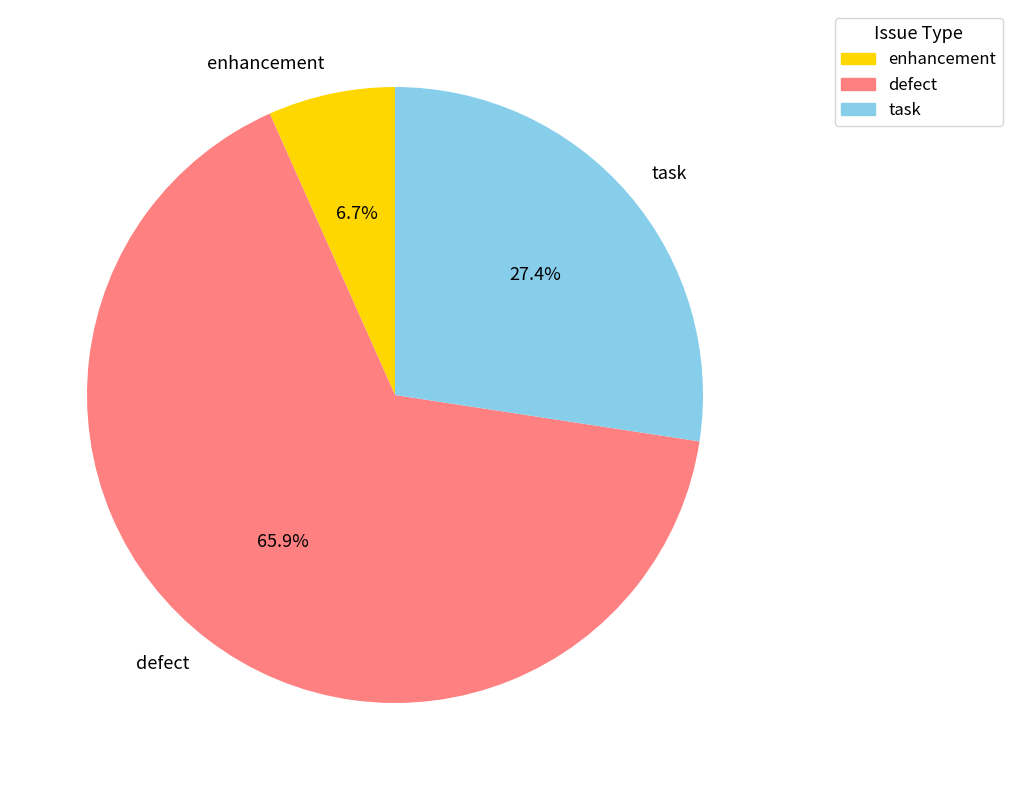

Do enhancement and task together represent more than half of the pie?

No